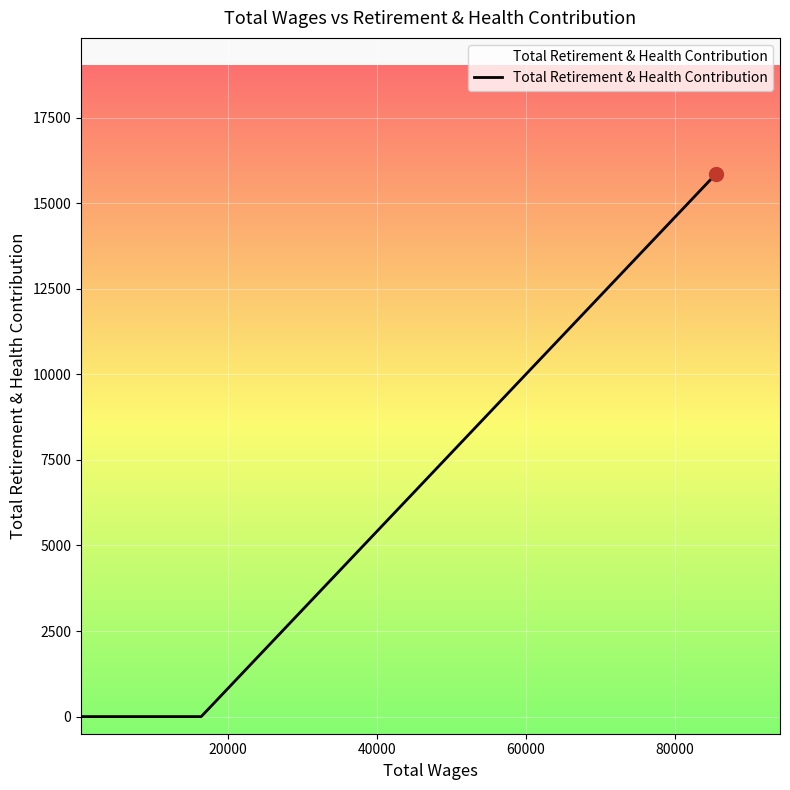

True or false: there are more than 1 points higher than both neighbors.

False